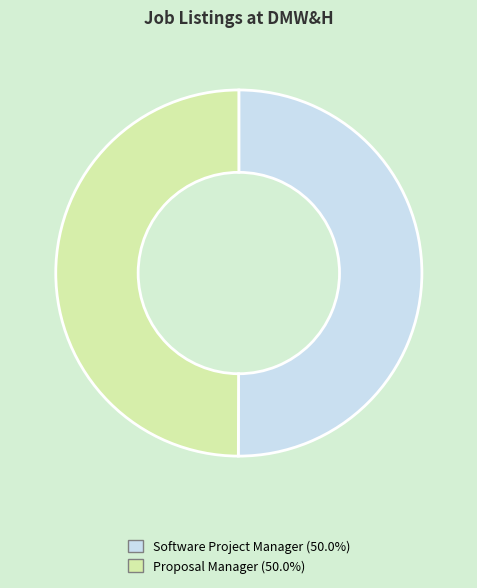

Do Software Project Manager and Proposal Manager together represent more than half of the pie?

Yes